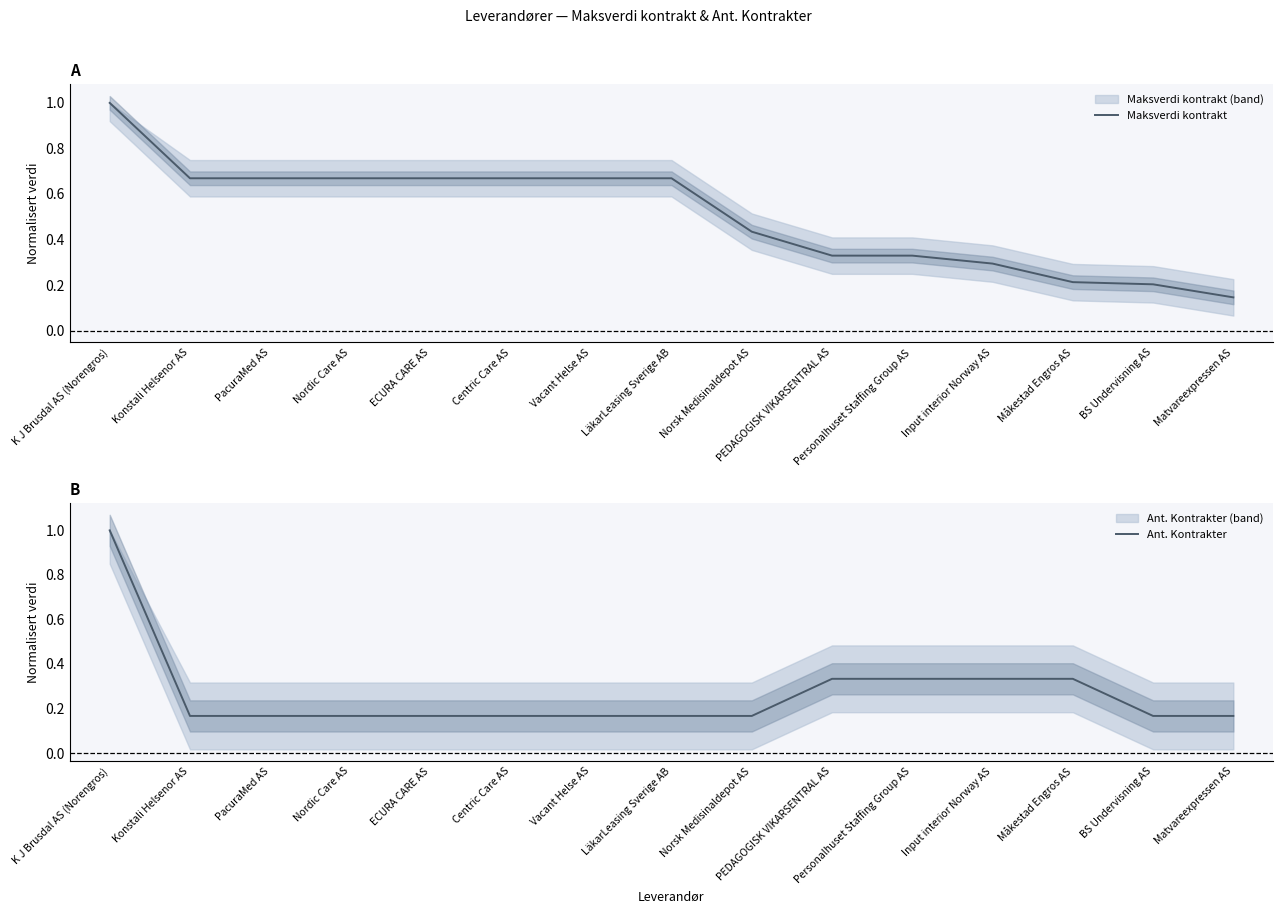

Count the Maksverdi kontrakt values in the range 0 to 1.

15